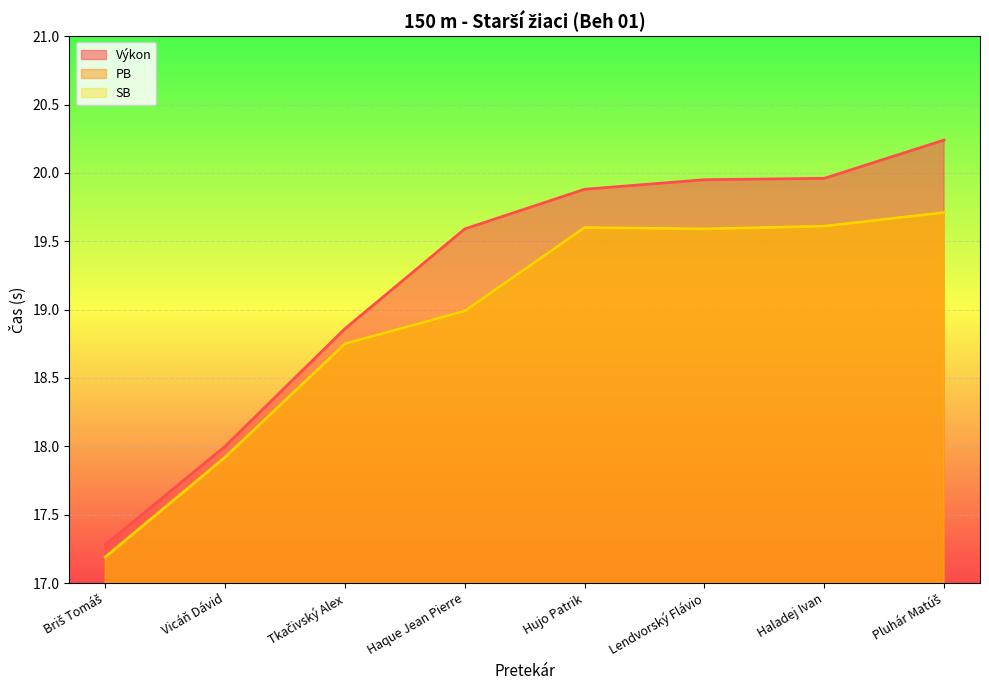

Does the chart display data point markers on the line(s)?

No